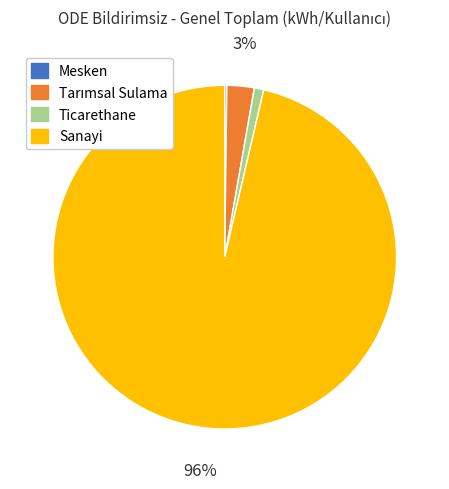

Which slice is the largest?

Sanayi